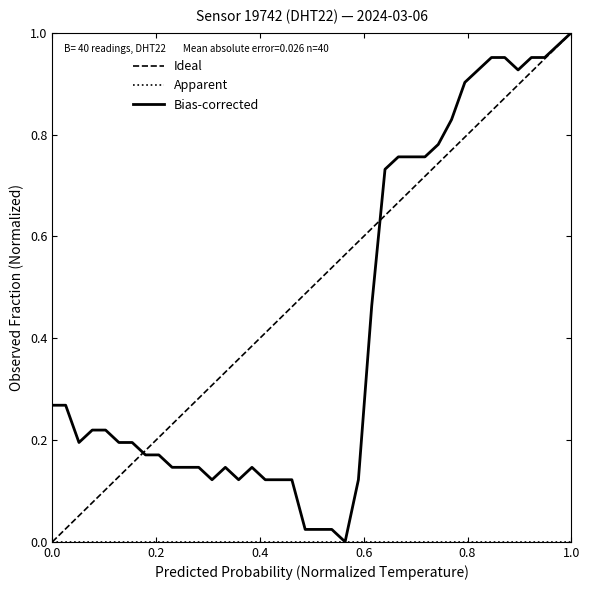

Does the chart display data point markers on the line(s)?

No